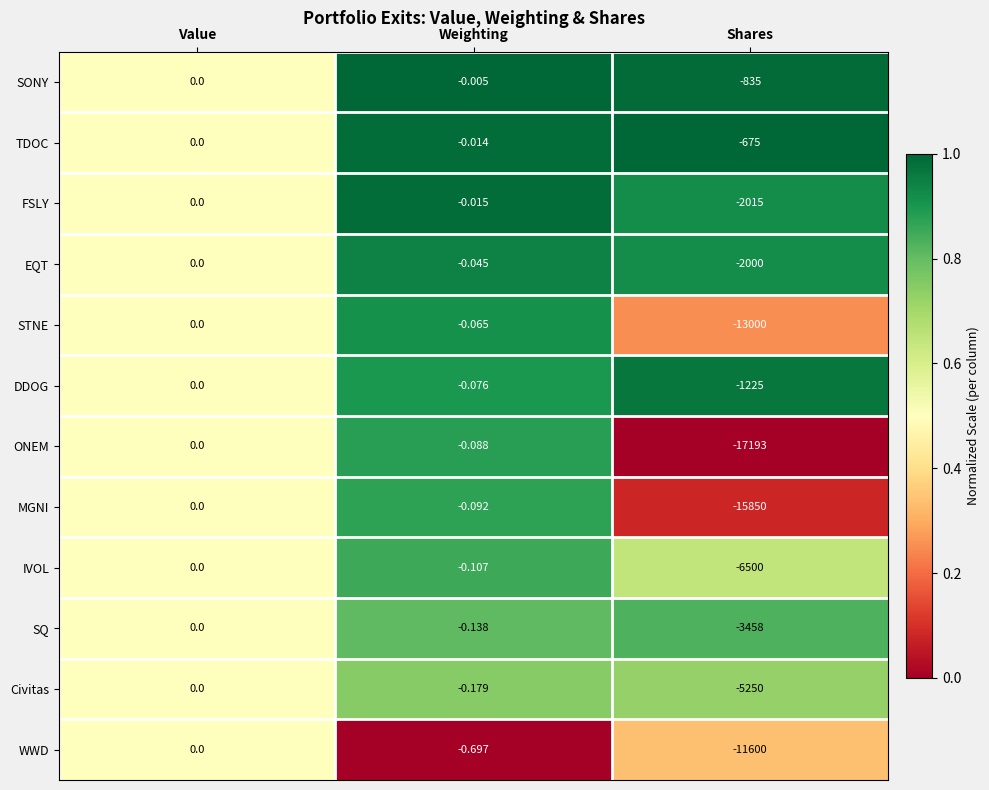

Which series has the largest total across all categories?

TDOC